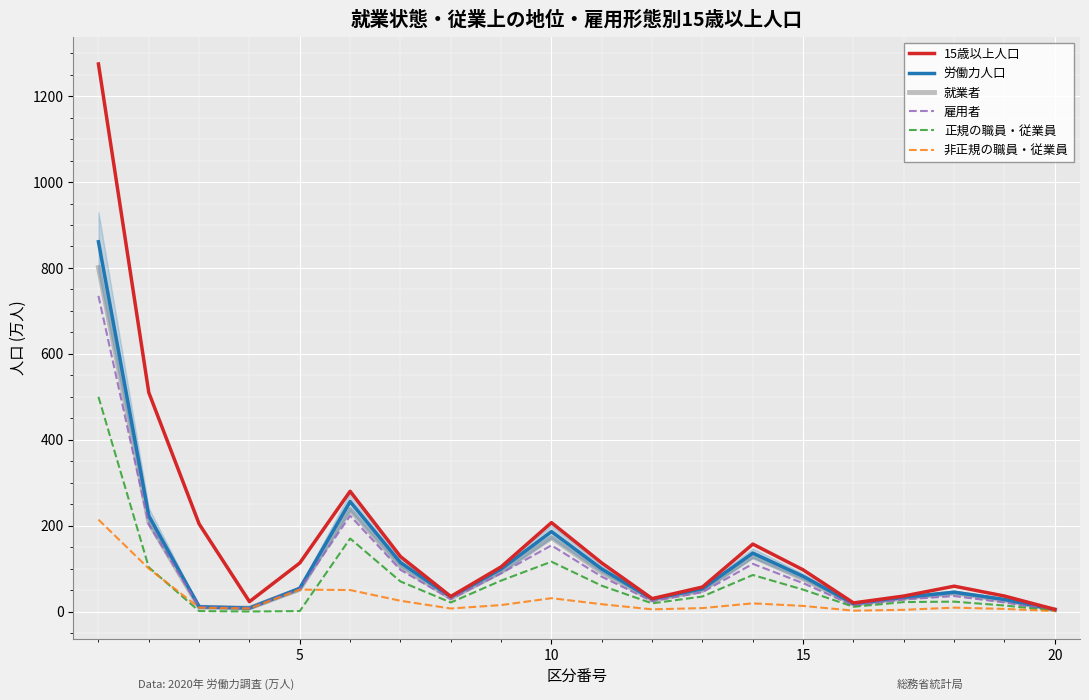

Which series has the largest range (max minus min)?

15歳以上人口